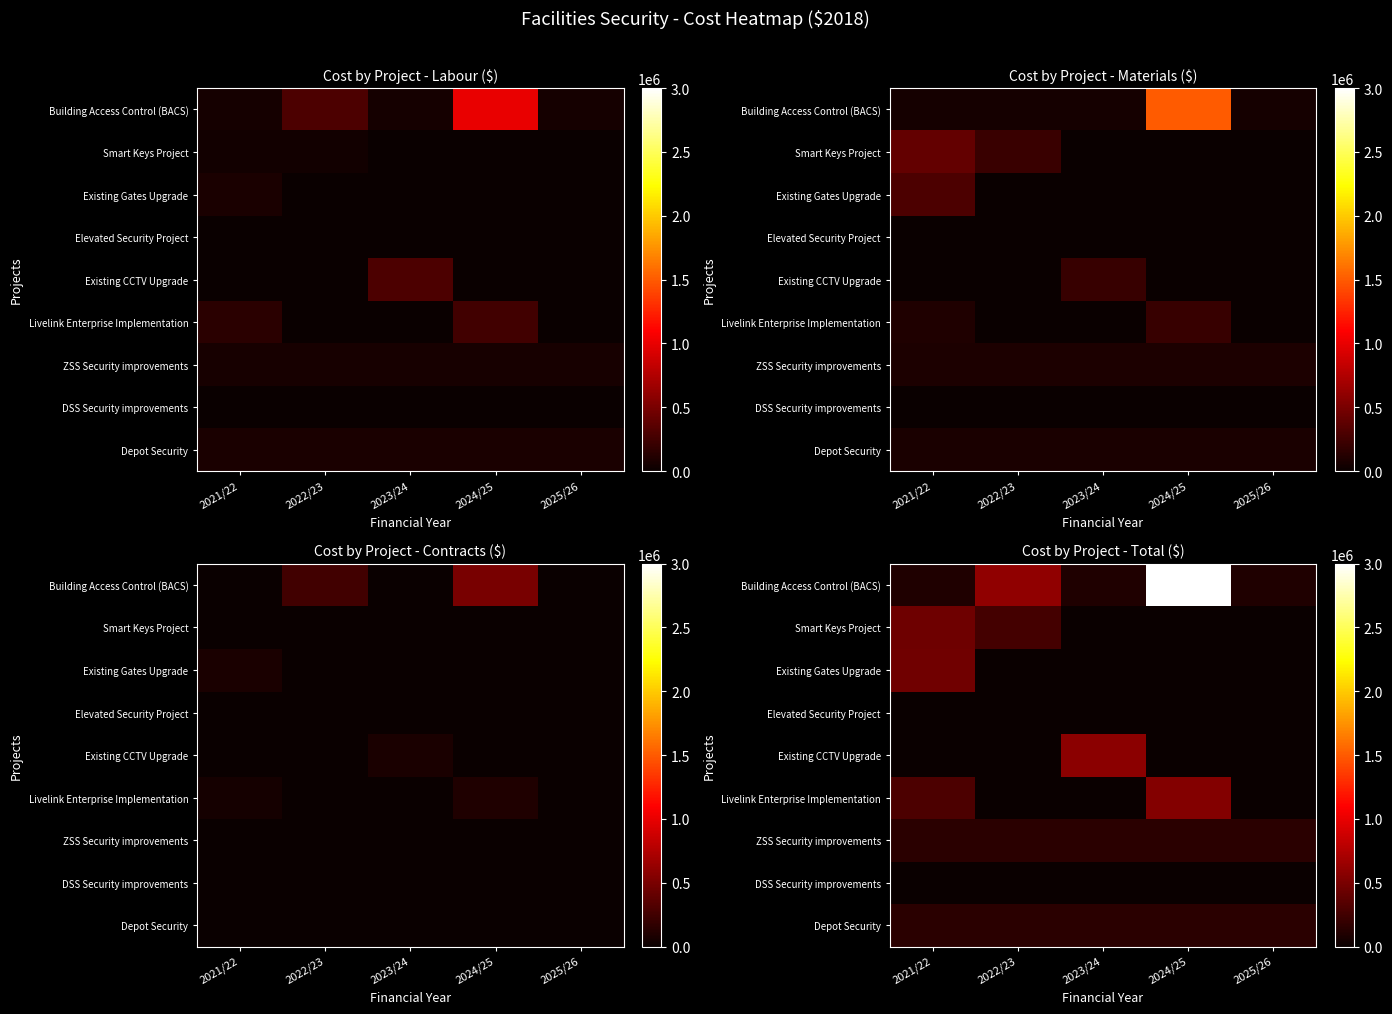

Between 2024/25 and 2022/23, which is larger?

2024/25